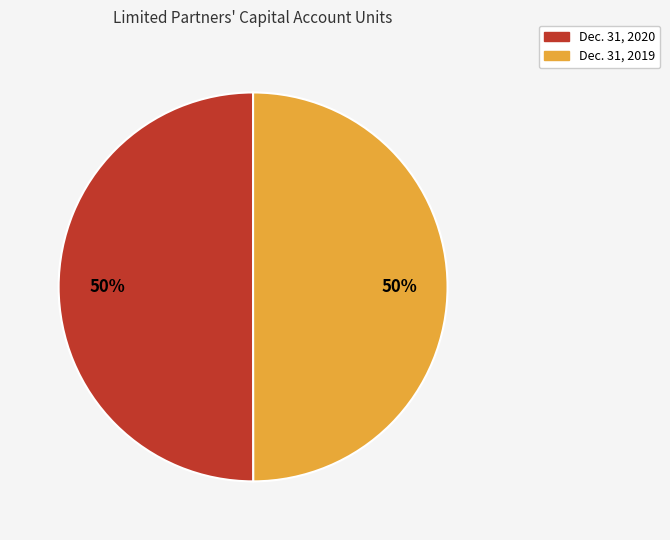

Is it true that Dec. 31, 2020 is 50% of the pie?

True